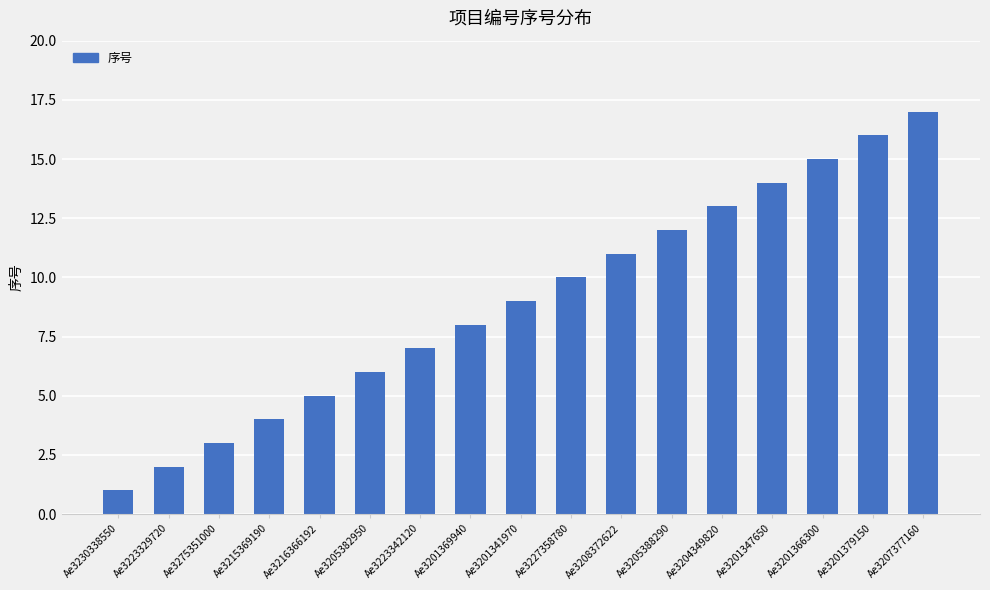

What is the smallest value displayed?

1